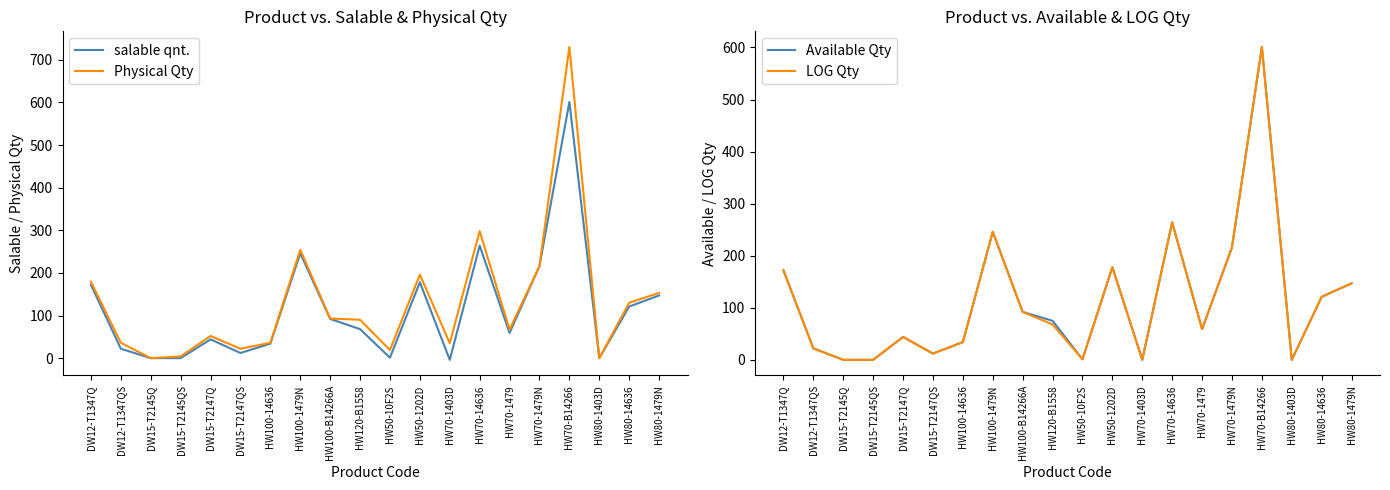

What is the value of the Available Qty point at the 2nd from the left?

22